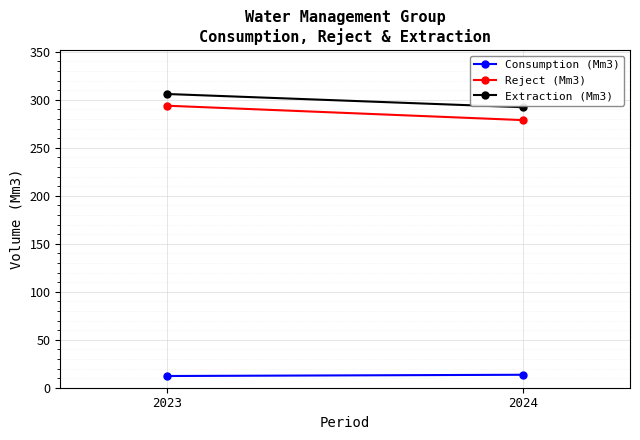

What is the difference between the maximum and minimum values in the Reject (Mm3) series?

15.0